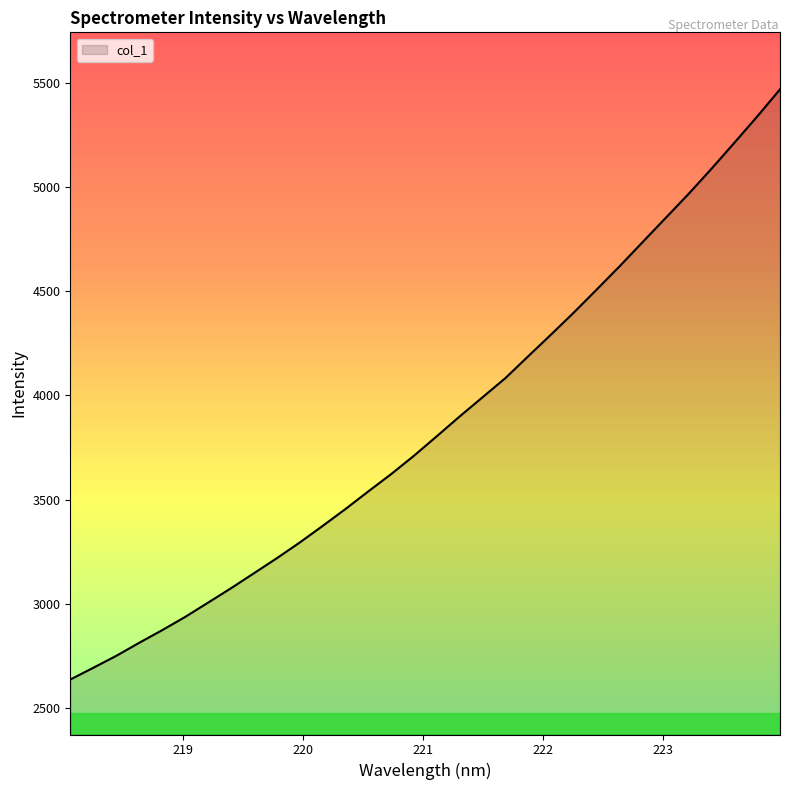

True or false: there are more than 0 points higher than both neighbors.

False